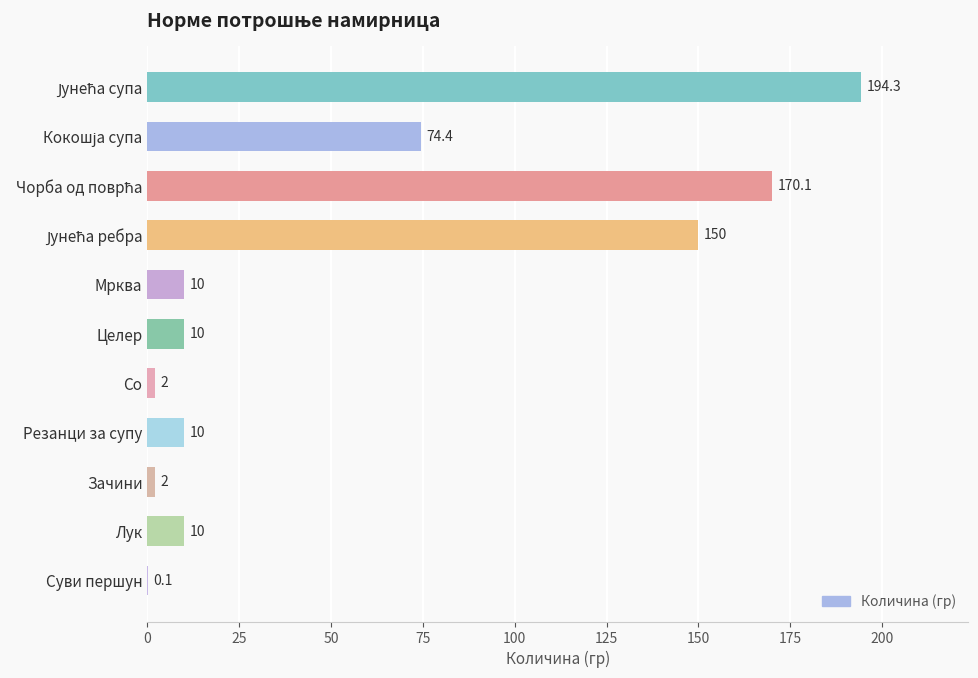

Approximately how many times larger is the value at Лук compared to Со?

5.0